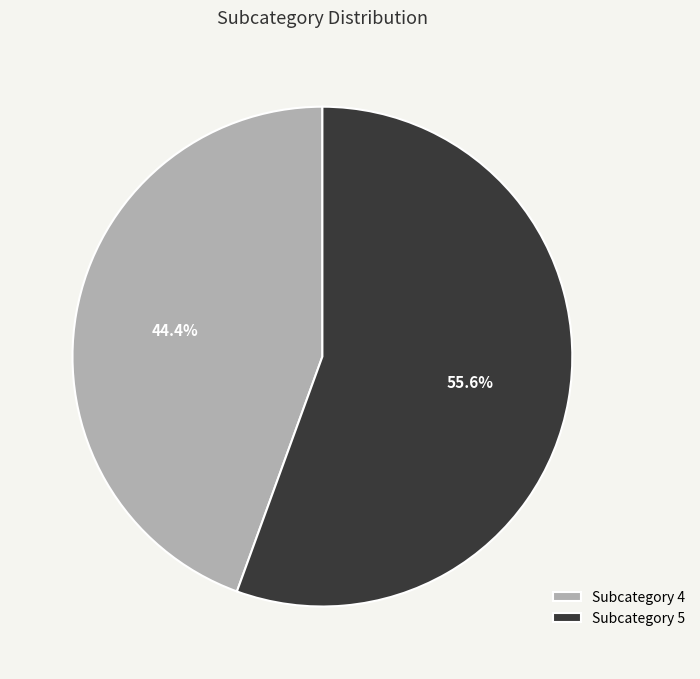

Does any single category account for the majority?

Yes